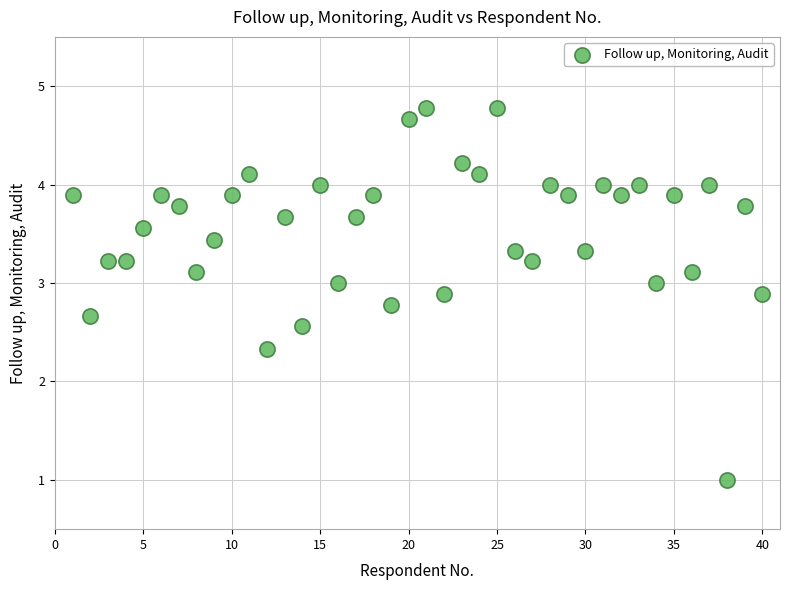

What Y value in the scatter plot is closest to 2?

2.3